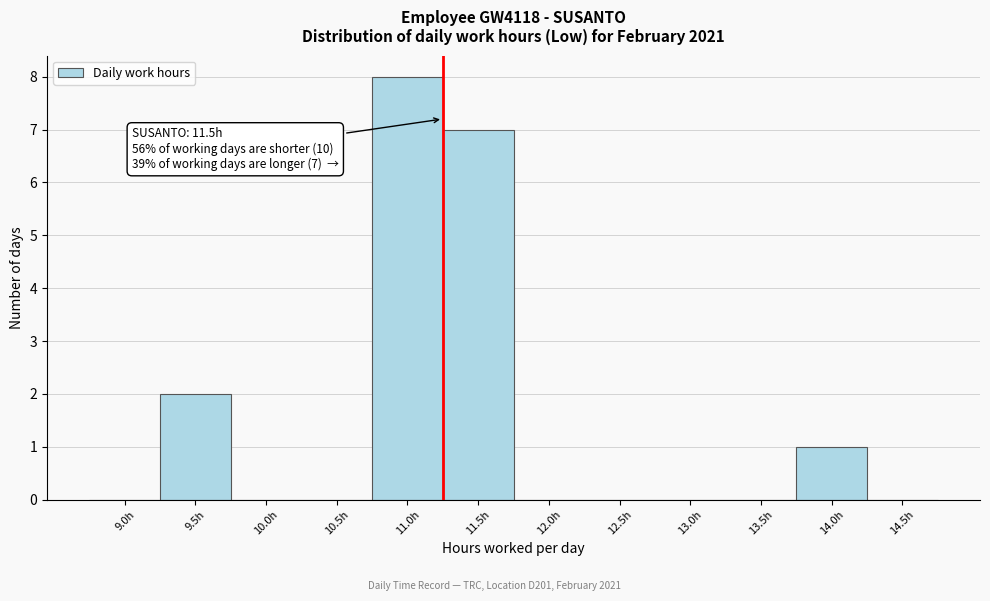

Reading right to left, list all the values displayed in this chart.

14.5h=0	14.0h=1	13.5h=0	13.0h=0	12.5h=0	12.0h=0	11.5h=7	11.0h=8	10.5h=0	10.0h=0	9.5h=2	9.0h=0